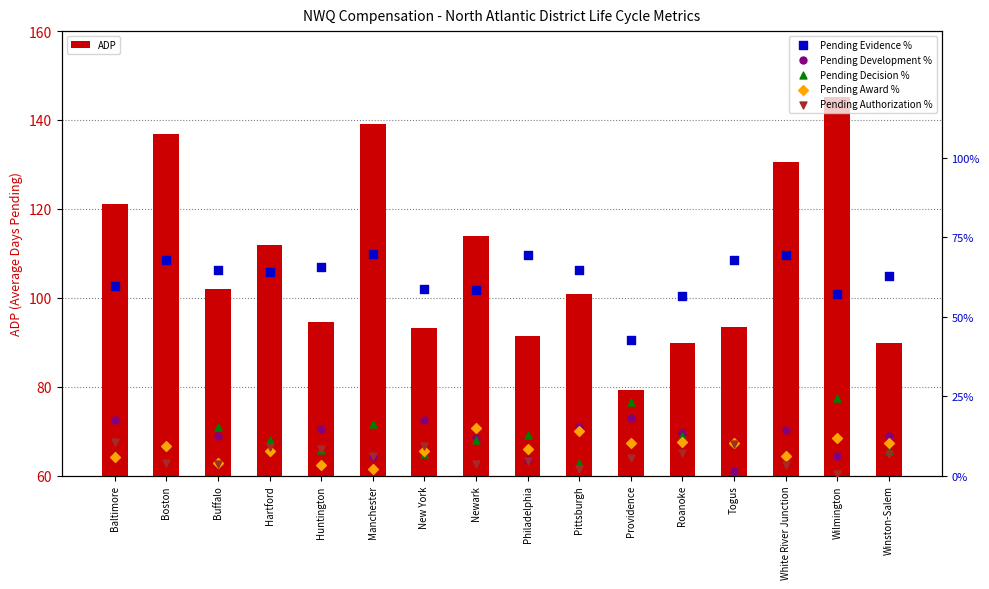

Which series has the largest total across all categories?

ADP